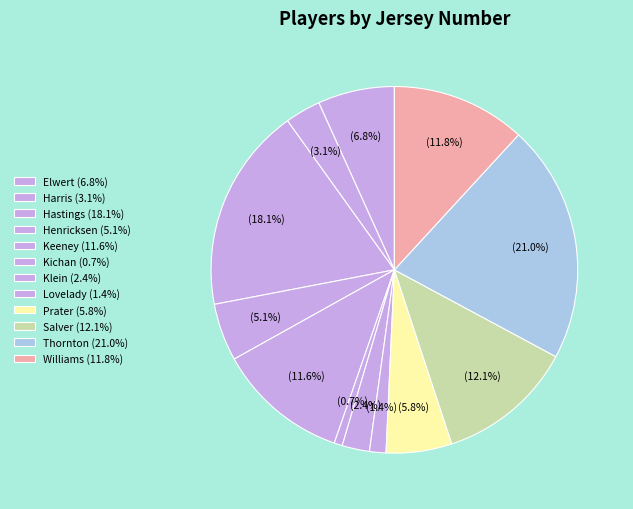

How many segments does this pie chart have?

12